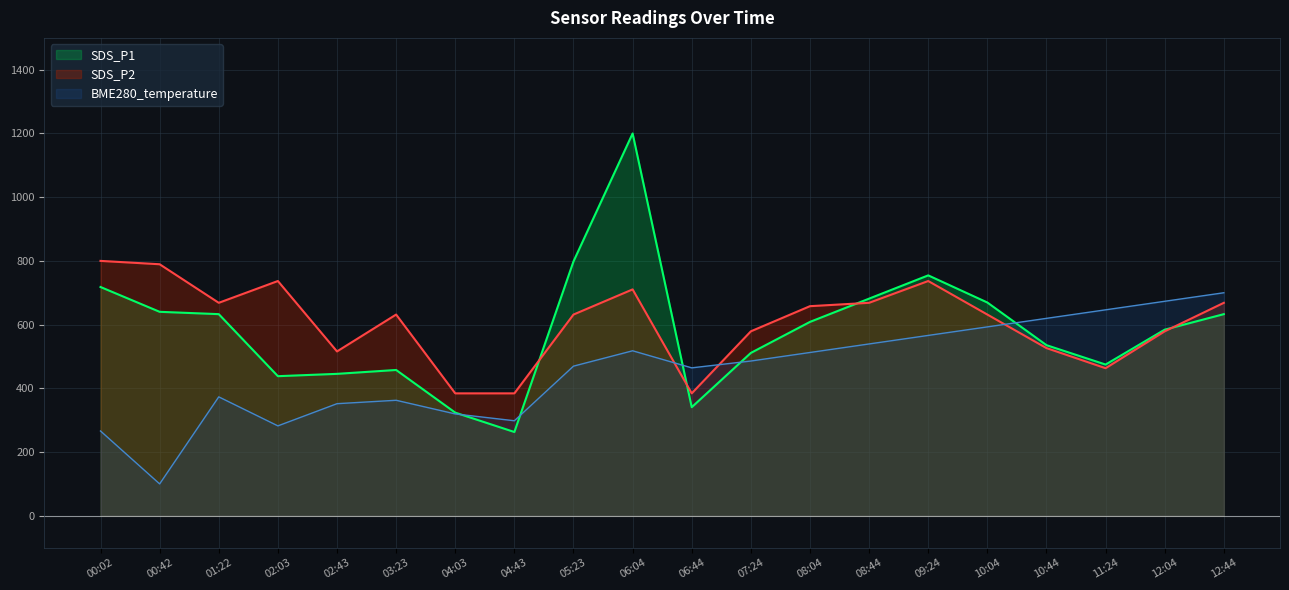

At 04:43, list the series in order from largest to smallest.

SDS_P2, BME280_temperature, SDS_P1